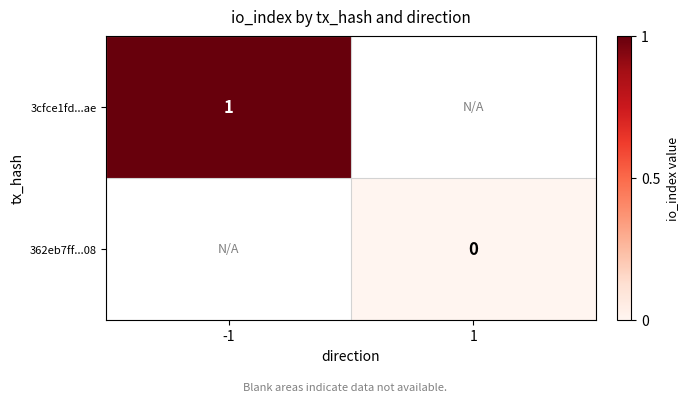

Between -1 and 1, which is larger?

1